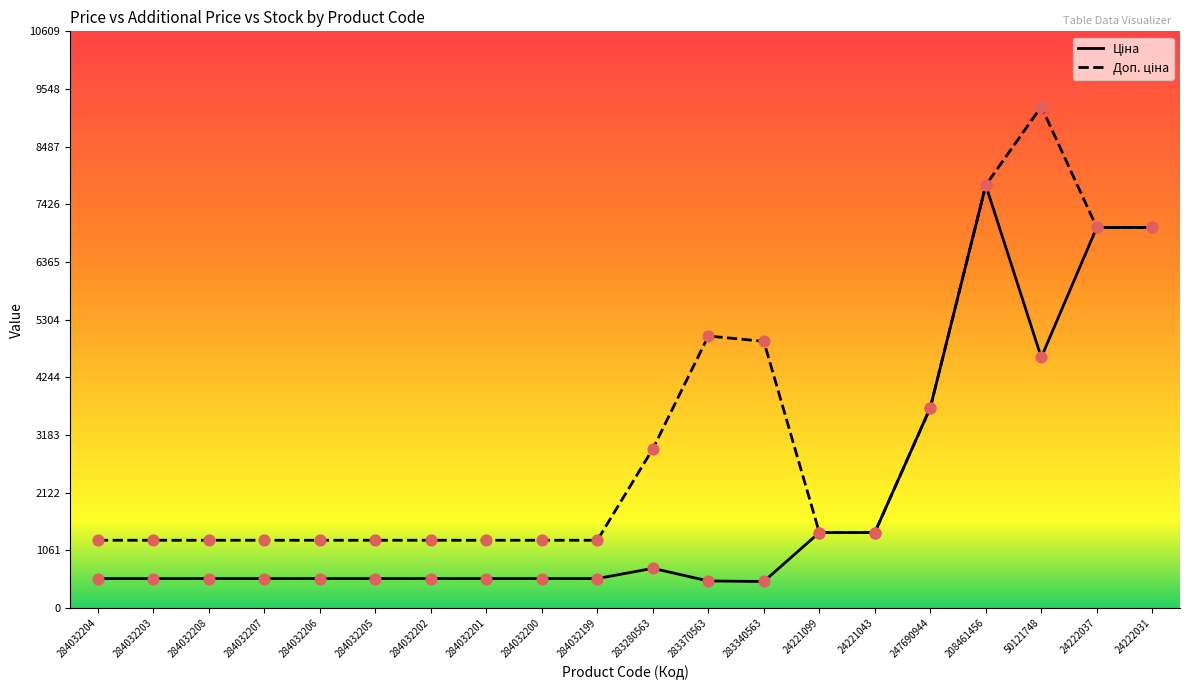

Which series has the largest total across all categories?

Доп. ціна